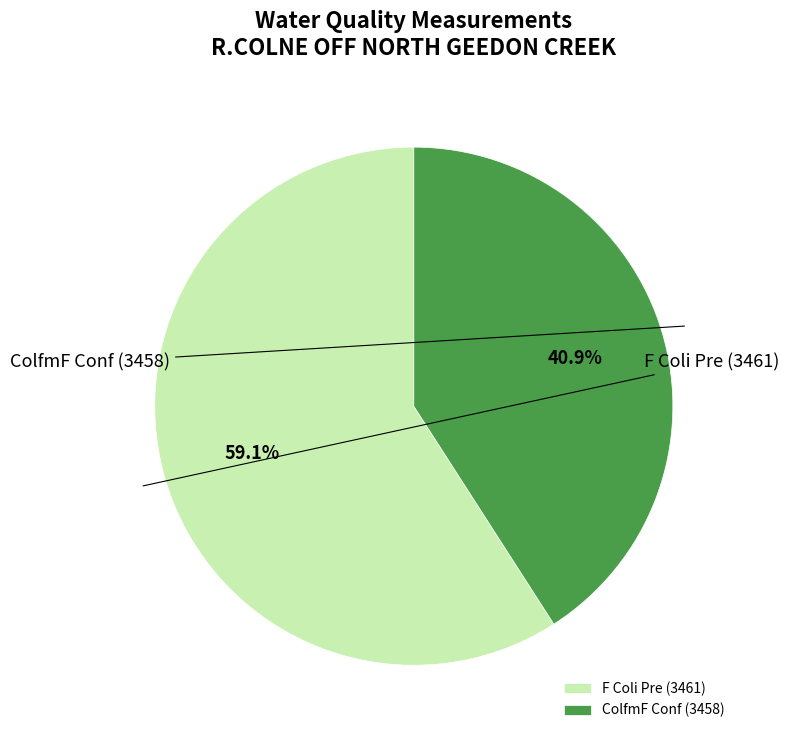

To the nearest percent, what percentage of the pie is F Coli Pre (3461)?

59%